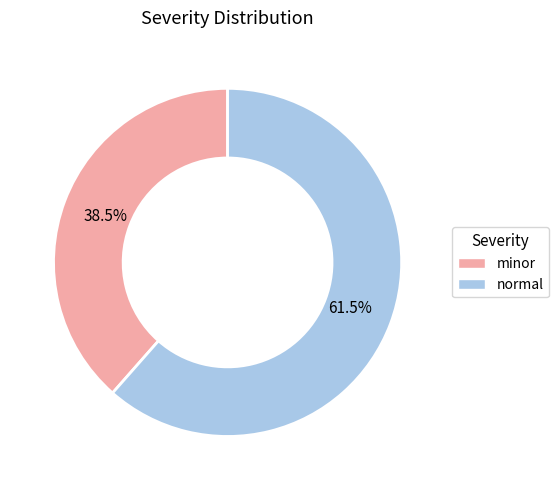

Approximately how many times larger is the value at normal compared to minor?

1.6